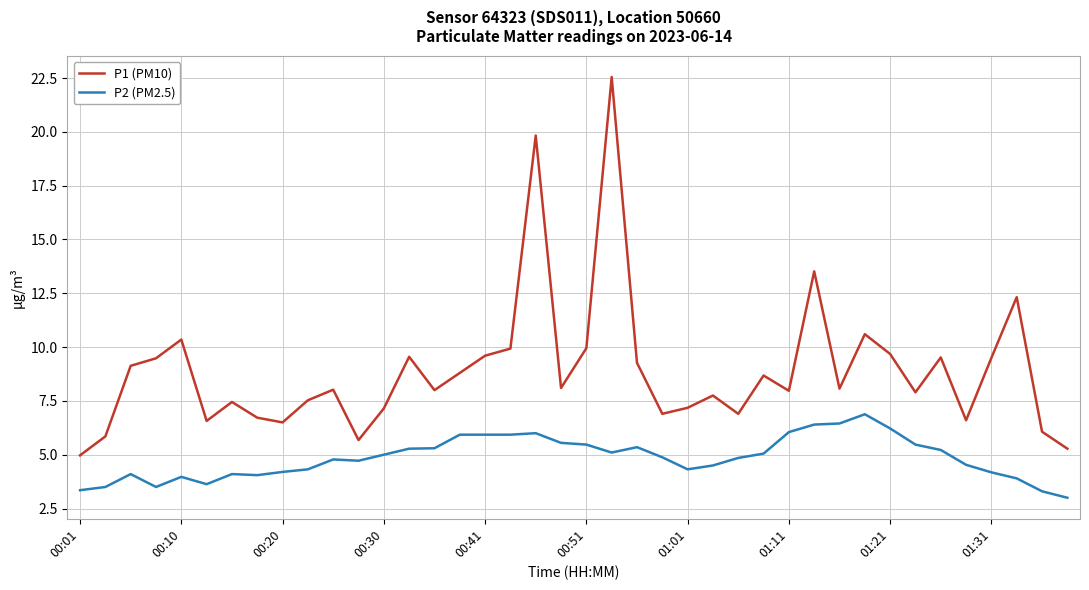

What is the smallest value displayed?

3.0